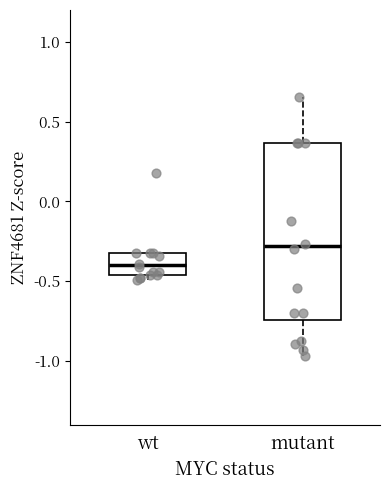

Where is the upper edge of the box for mutant on the y-axis? The values are not printed on the chart, so give them approximately, as read against the axis.

0.35